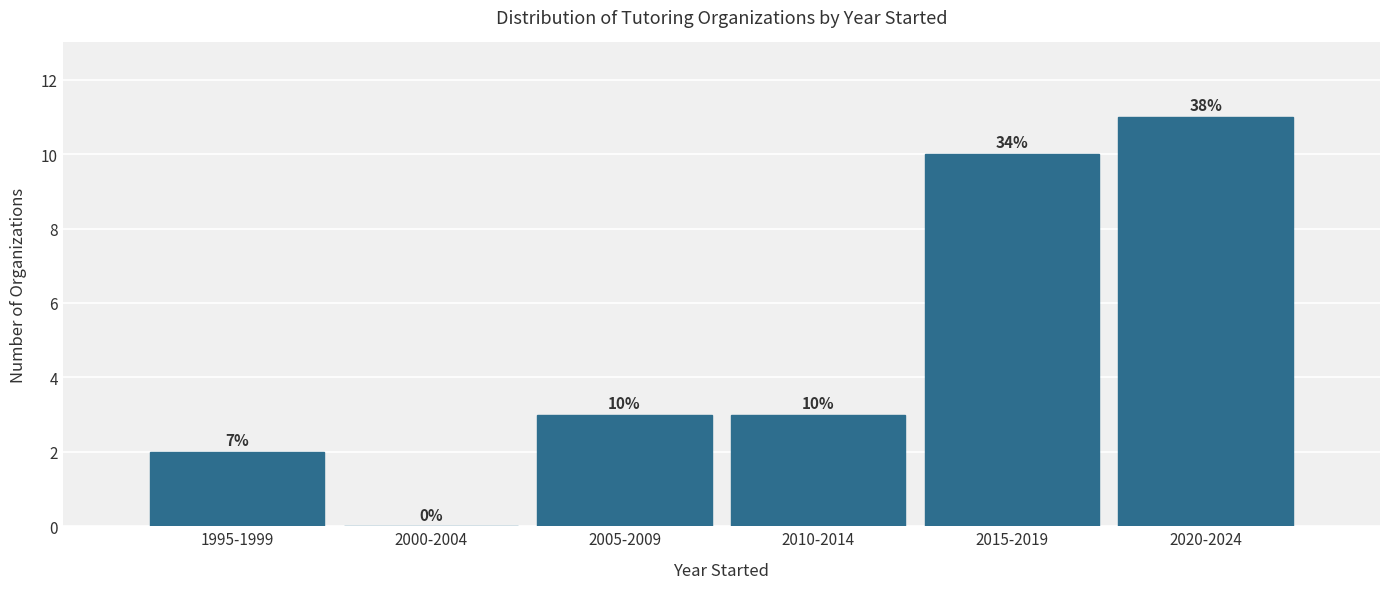

Reading left to right, list all the values displayed in this chart.

1995-1999=2	2000-2004=0	2005-2009=3	2010-2014=3	2015-2019=10	2020-2024=11